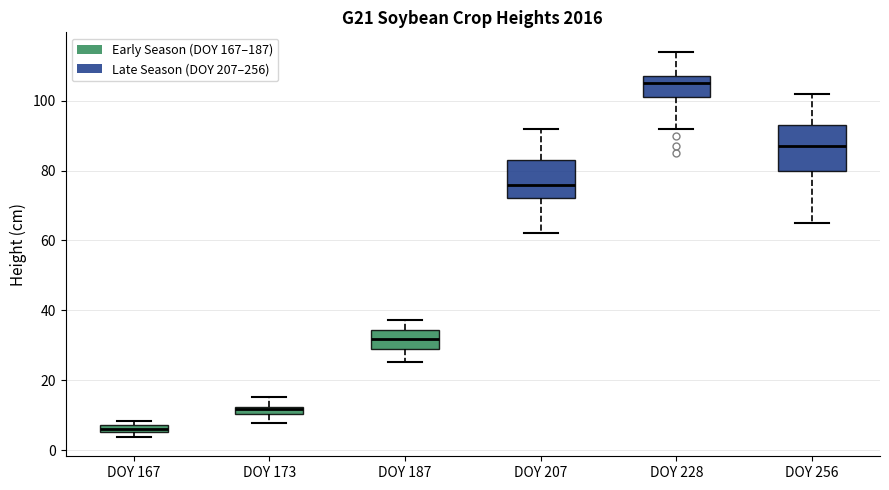

Which box's median line is the lowest?

DOY 167